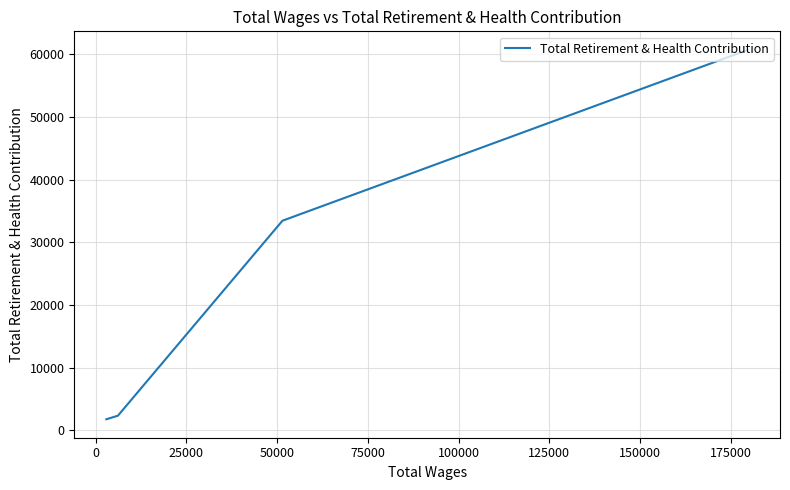

The value at 0 is 46791. True or false?

False